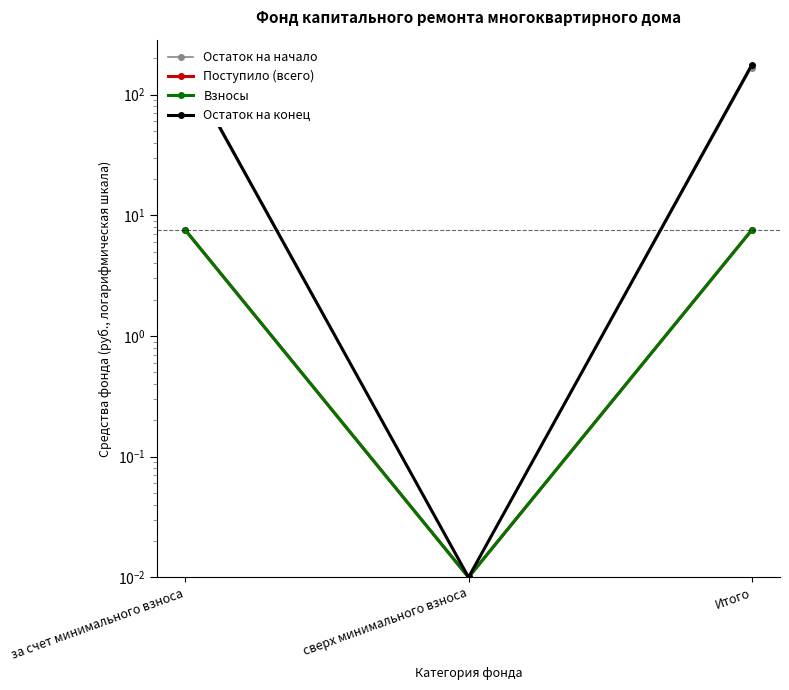

What is the total value across all series at за счет минимального взноса?

358.3